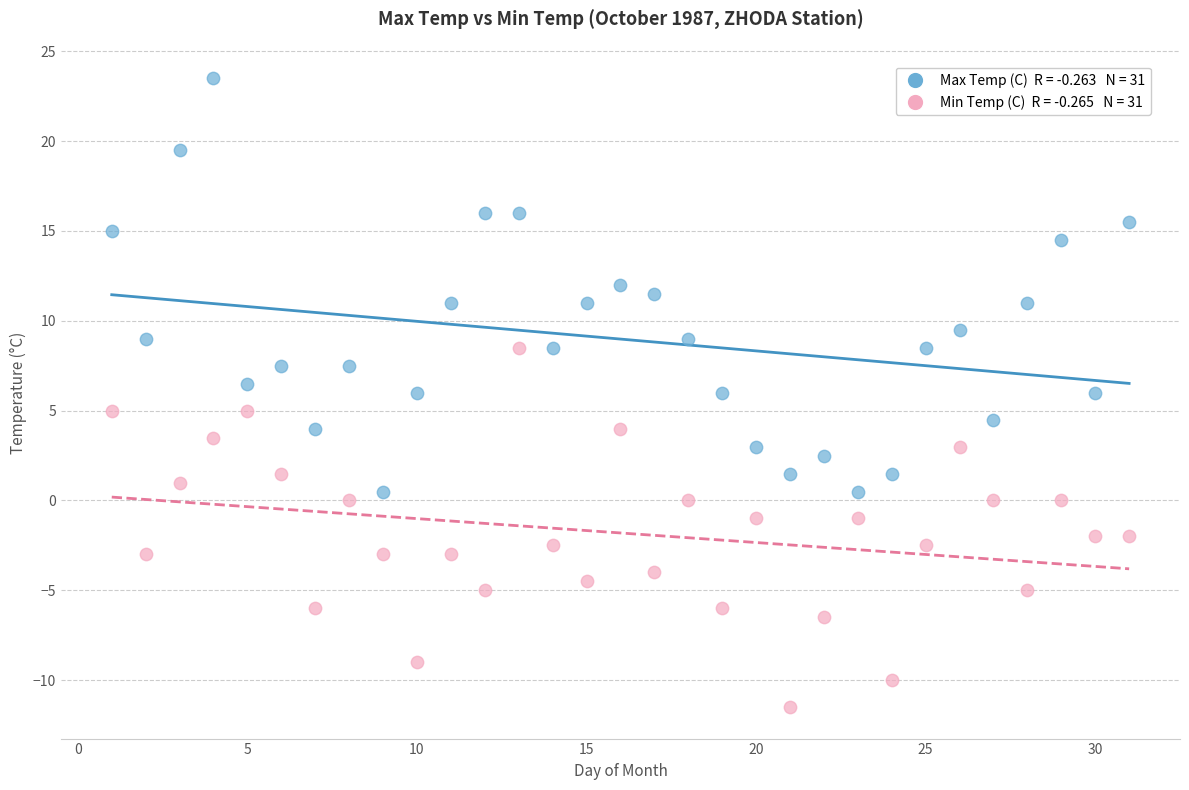

Across all data points, what is the range of Y values (max minus min)?

35.0